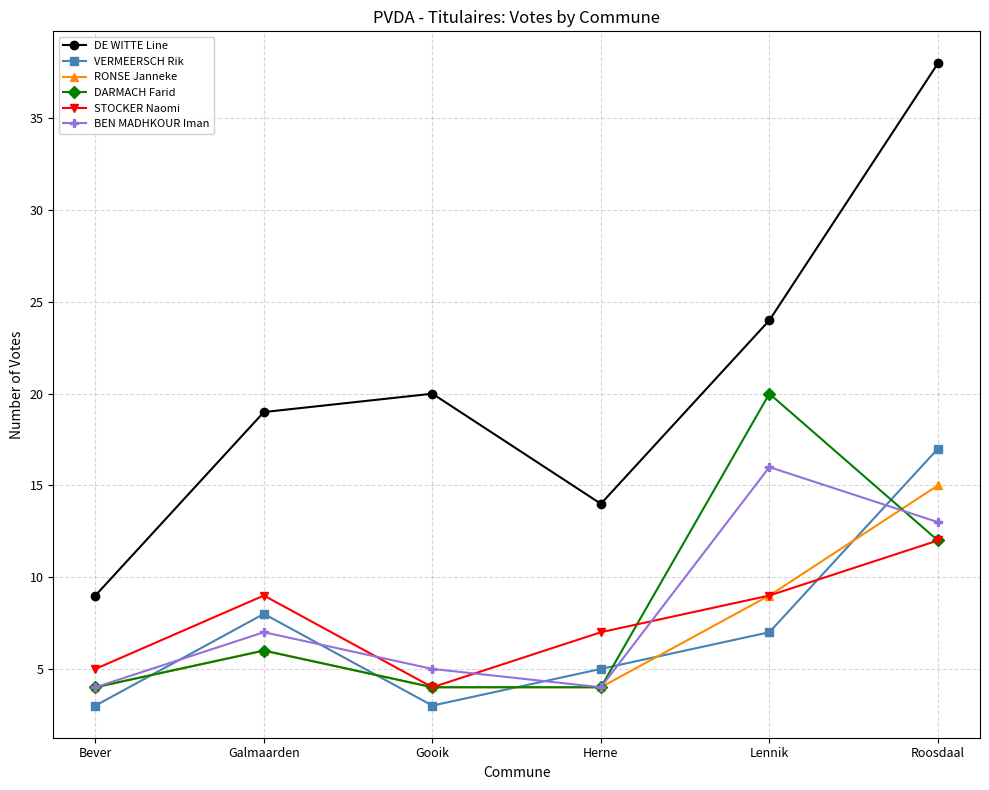

What are all the series names shown in the legend?

DE WITTE Line, VERMEERSCH Rik, RONSE Janneke, DARMACH Farid, STOCKER Naomi, BEN MADHKOUR Iman